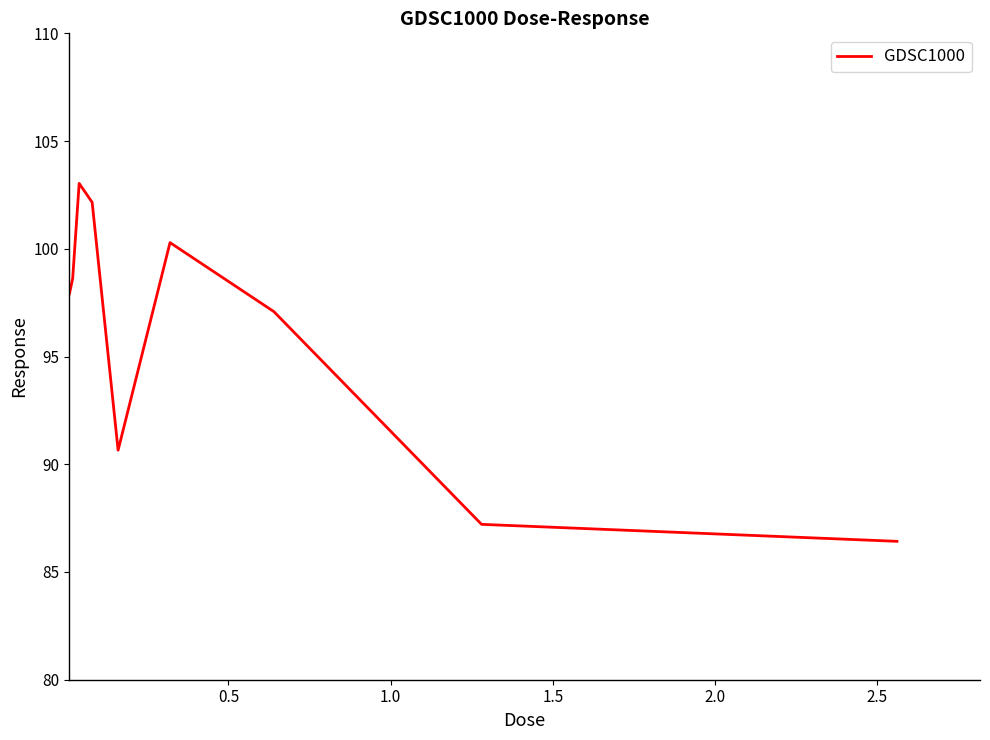

What is the greatest value displayed?

103.0